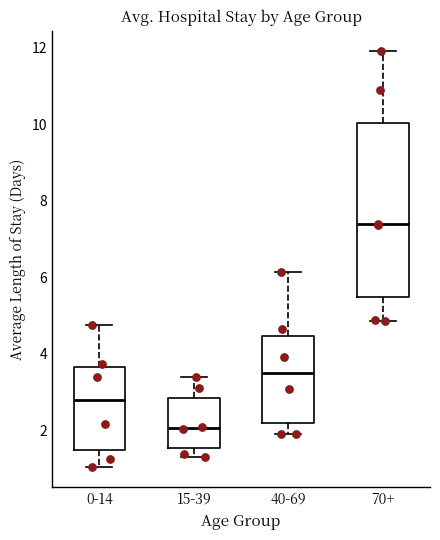

Which box is the tallest, from its lower edge to its upper edge?

70+